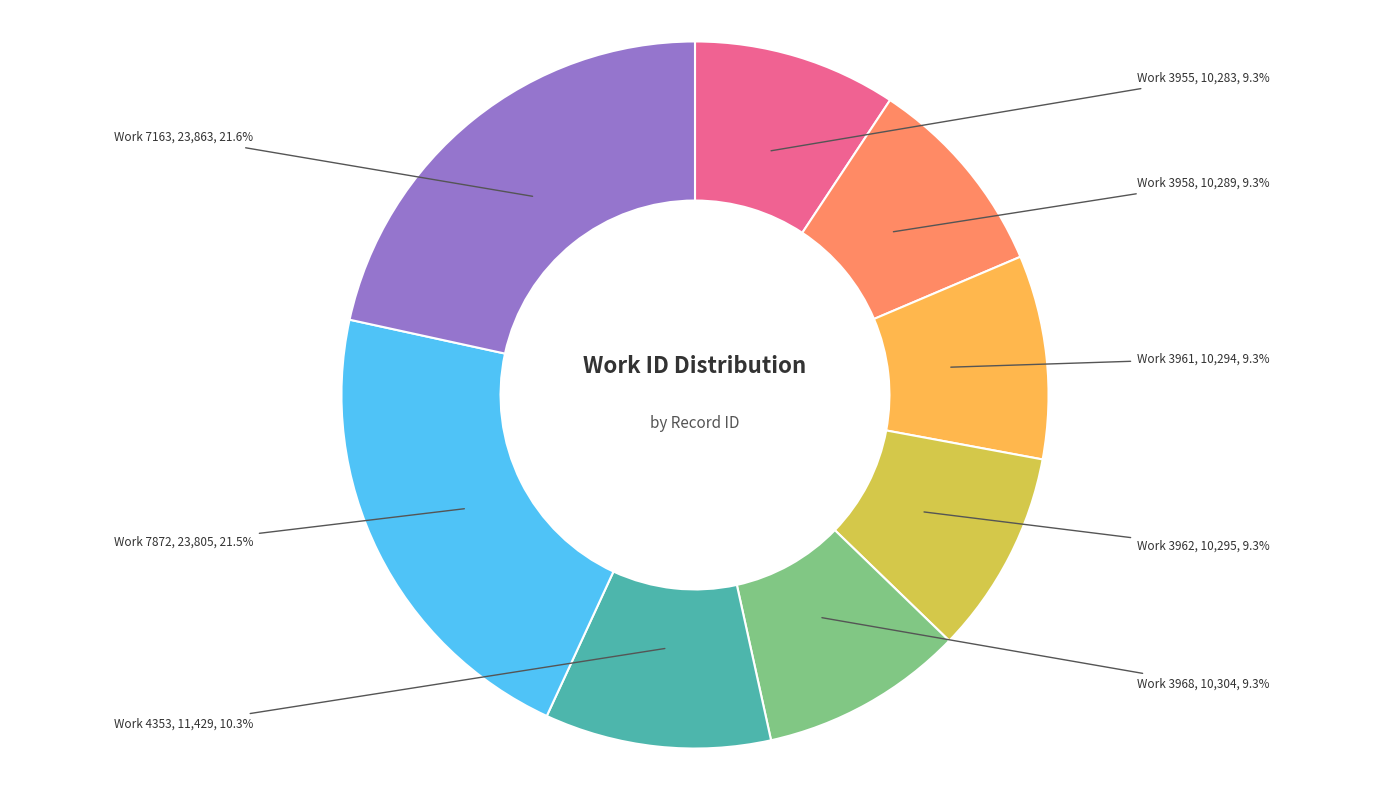

Is there any slice that represents more than half of the pie?

No